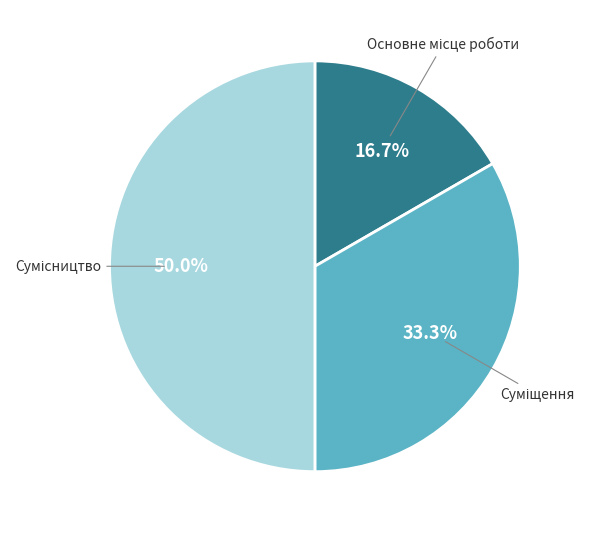

How many slices are in this pie chart?

3